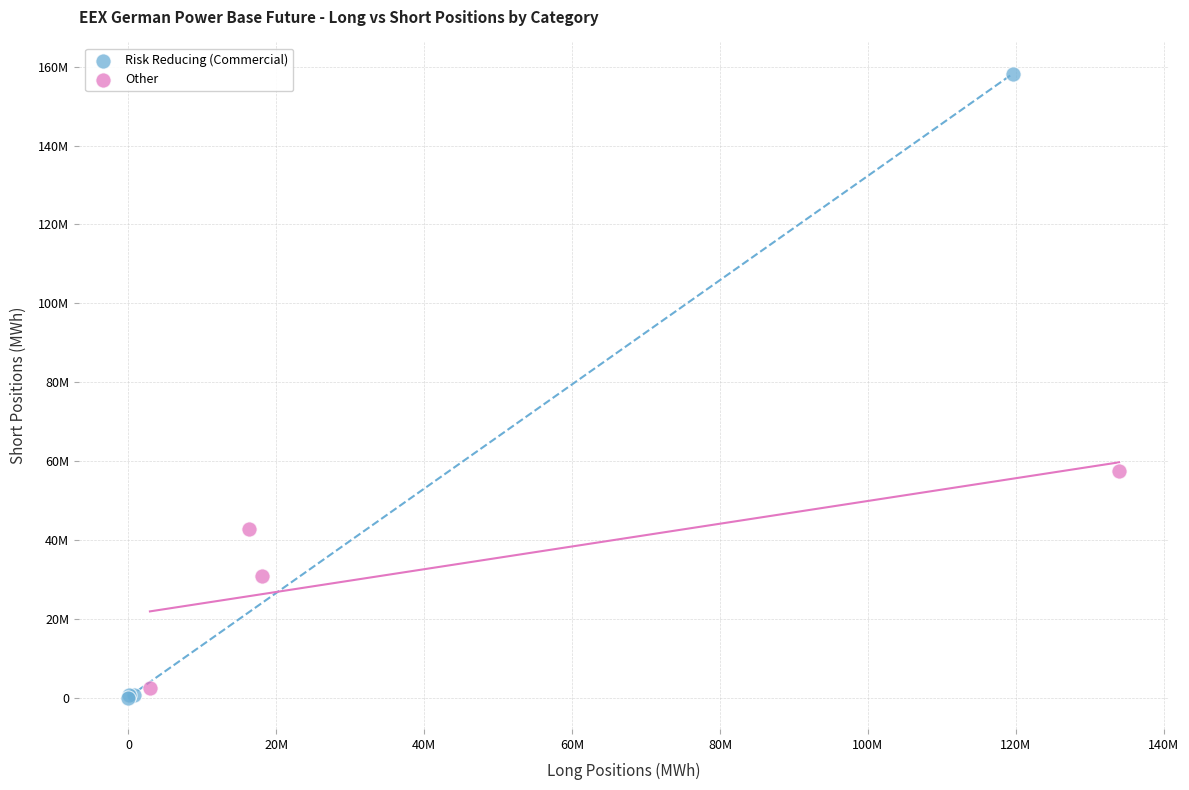

Which series reaches the minimum Y coordinate?

Risk Reducing (Commercial)